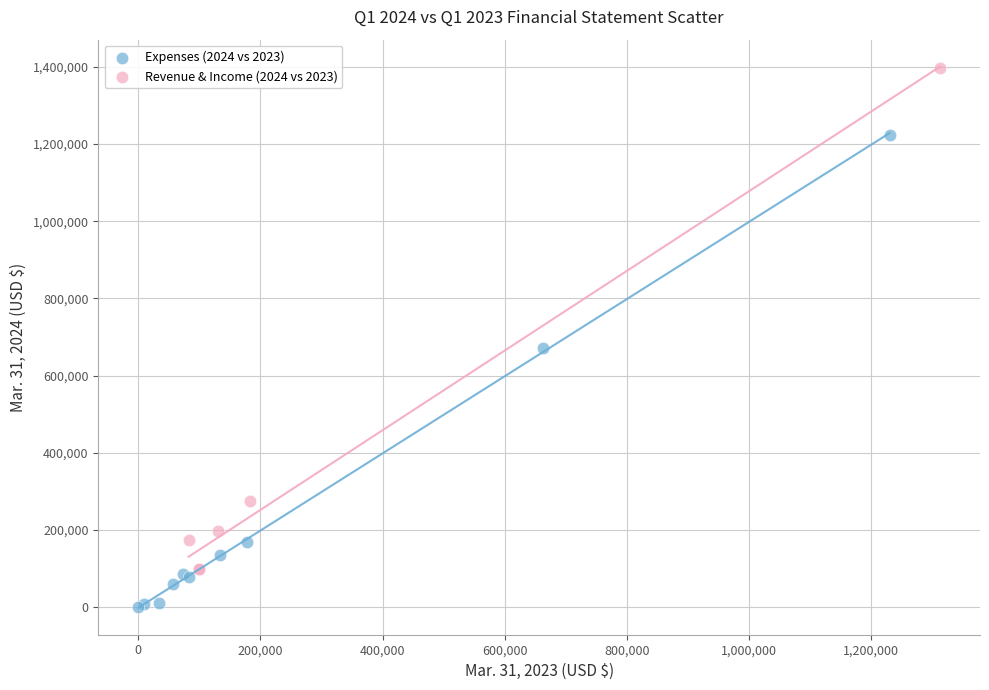

What are all the series names shown in the legend?

Expenses (2024 vs 2023), Revenue & Income (2024 vs 2023)